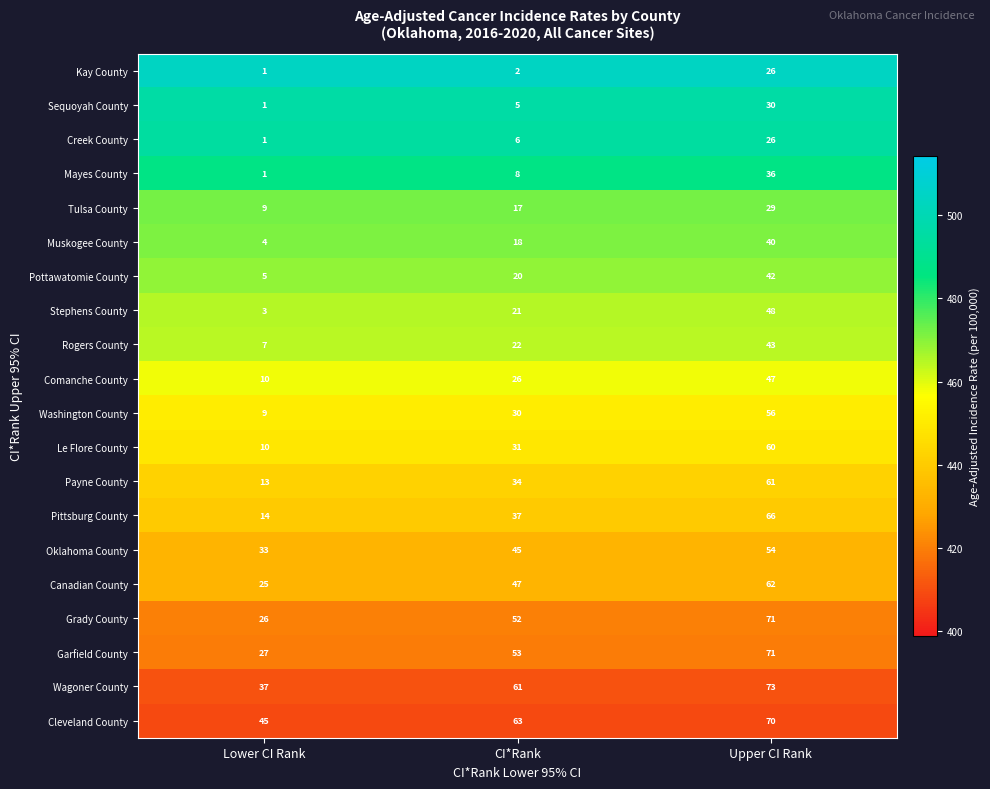

True or false: Oklahoma County has a value of 33 at Lower CI Rank.

True